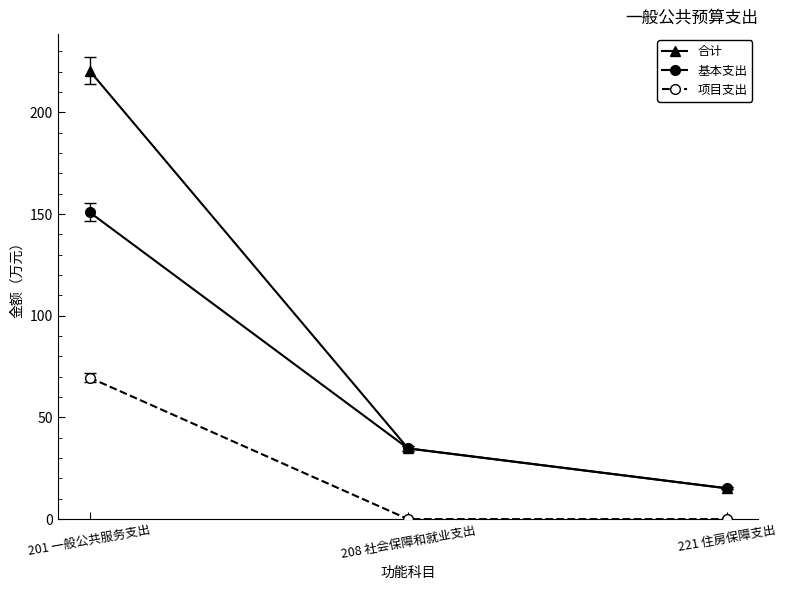

Rank the series at 201 一般公共服务支出 from lowest to highest value.

项目支出, 基本支出, 合计